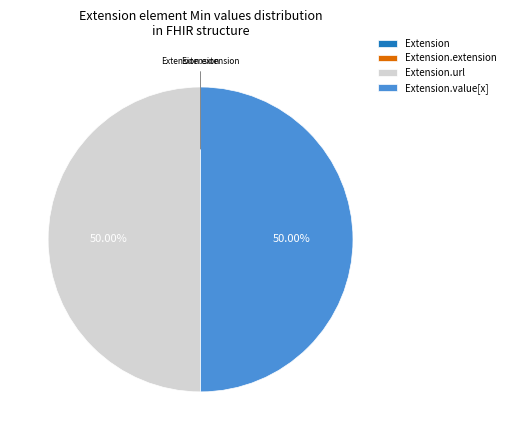

How many segments does this pie chart have?

4